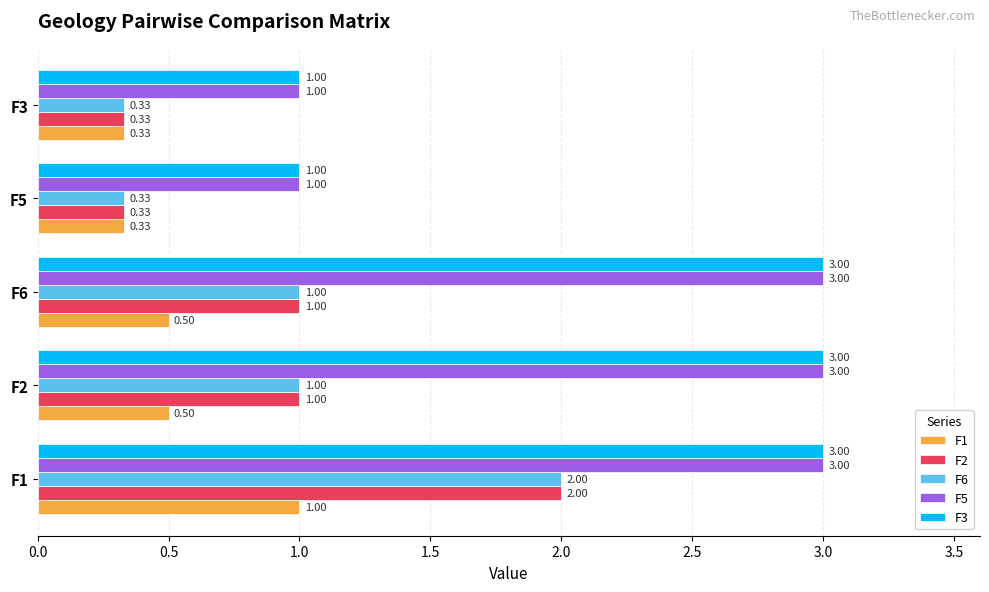

What is the difference between the maximum and minimum values in the F5 series?

2.0